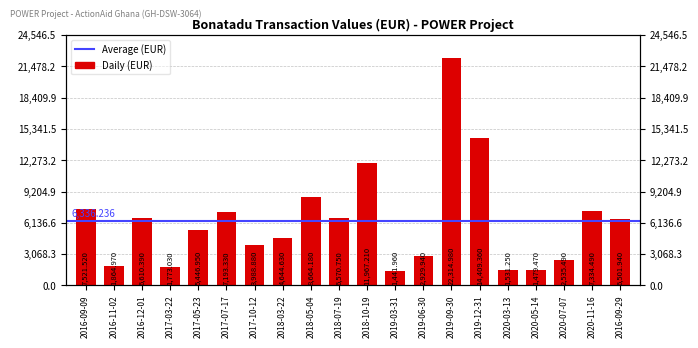

What is the maximum value shown in the chart?

22315.0